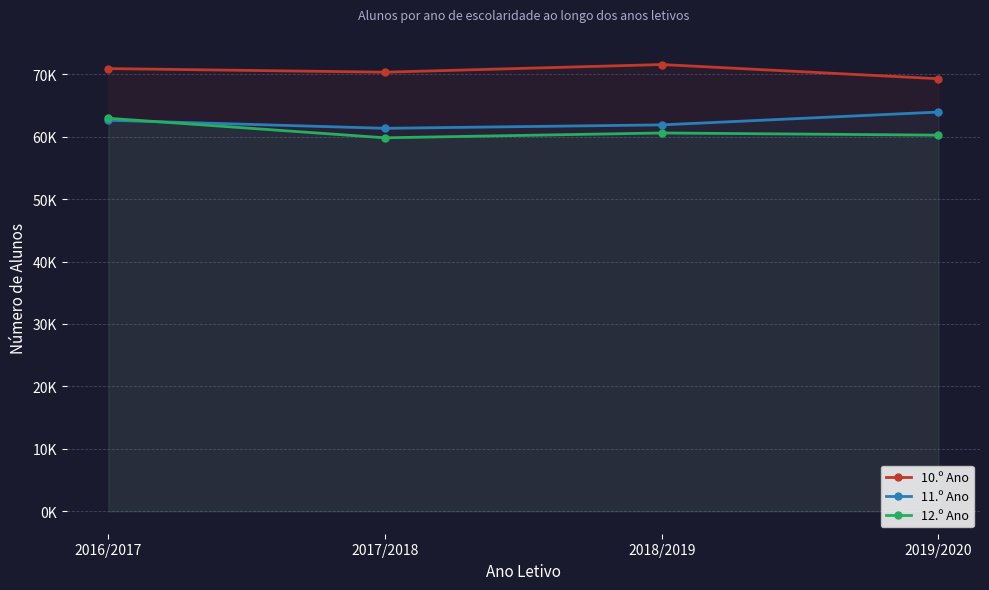

Does the chart display data point markers on the line(s)?

Yes